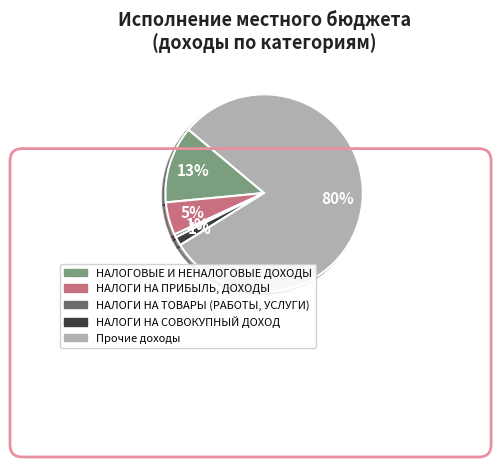

Which has a higher value, НАЛОГОВЫЕ И НЕНАЛОГОВЫЕ ДОХОДЫ or Прочие доходы?

Прочие доходы